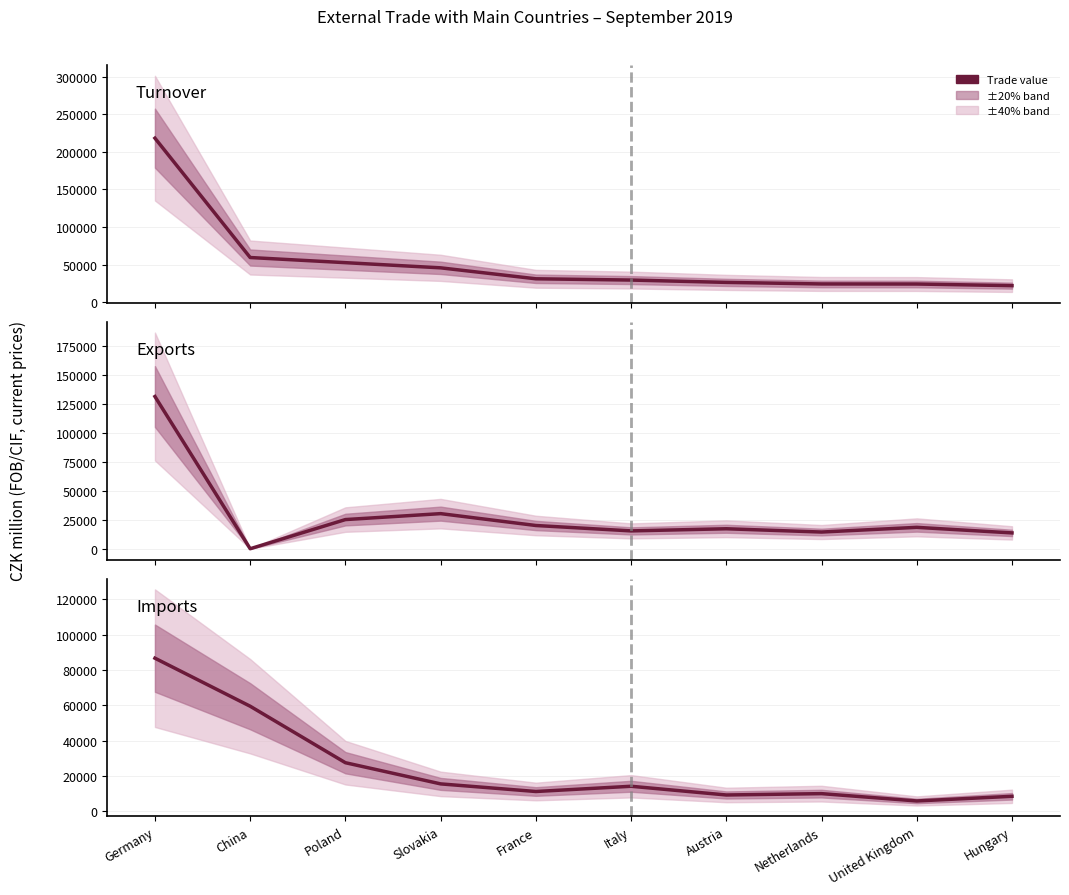

Where does the Exports series first go above 18478?

Germany